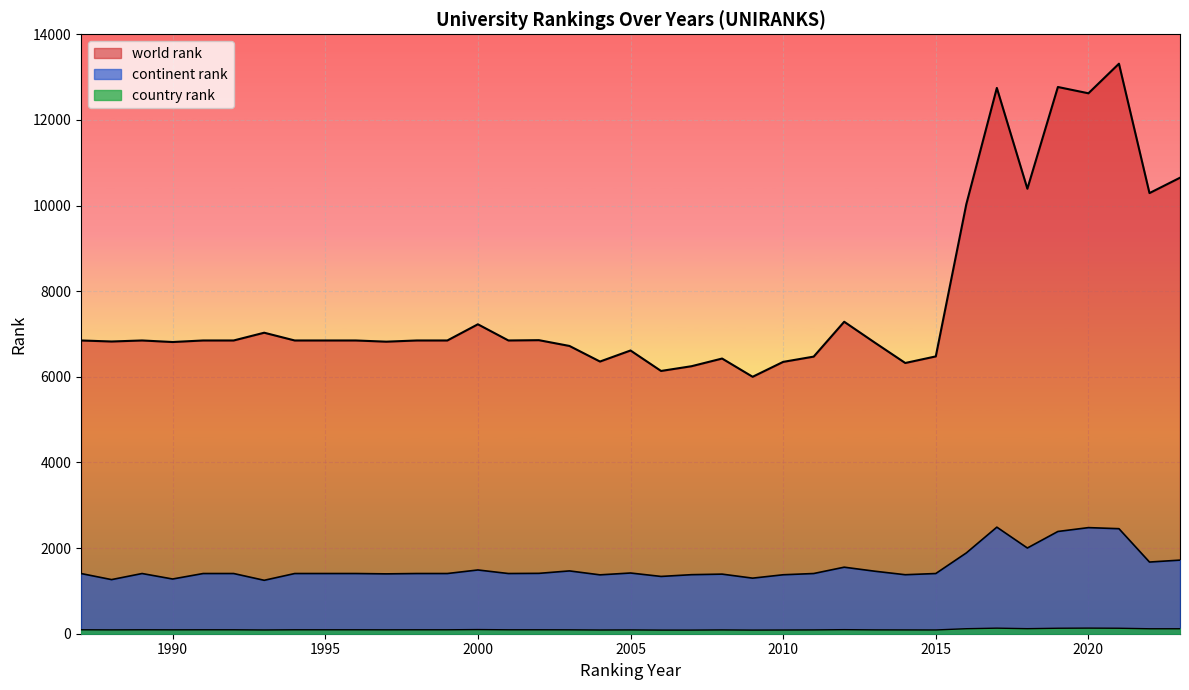

Rank the categories by country rank value from lowest to highest.

2006, 2007, 2009, 2004, 2010, 1993, 2015, 2005, 2008, 2011, 2014, 1988, 2013, 1990, 1997, 2003, 1987, 1989, 1991, 1992, 1994, 1995, 1996, 1998, 1999, 2001, 2002, 2012, 2000, 2022, 2023, 2016, 2018, 2019, 2021, 2017, 2020